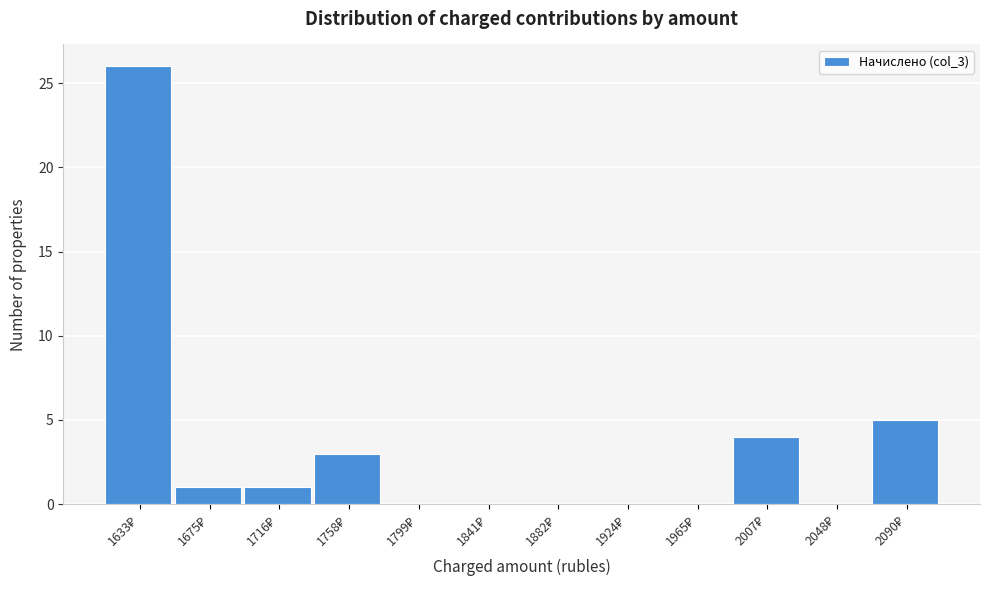

What is the greatest value displayed?

26